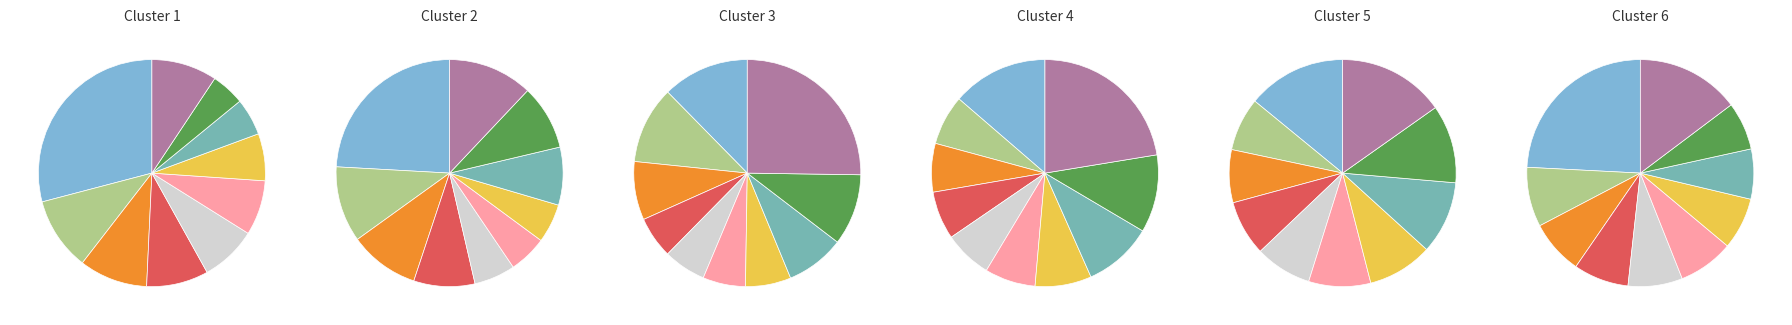

Combined, do pct45 and pct85 account for over 50%?

No